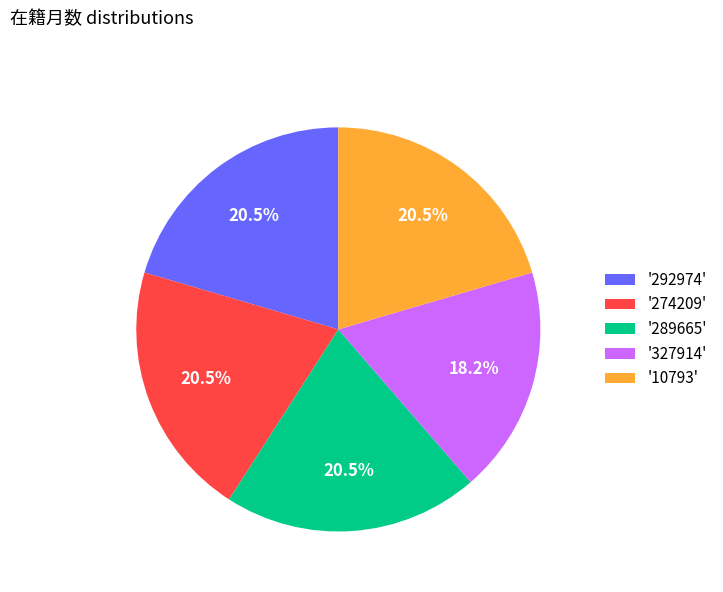

Which category has the smallest portion of the pie?

'327914'